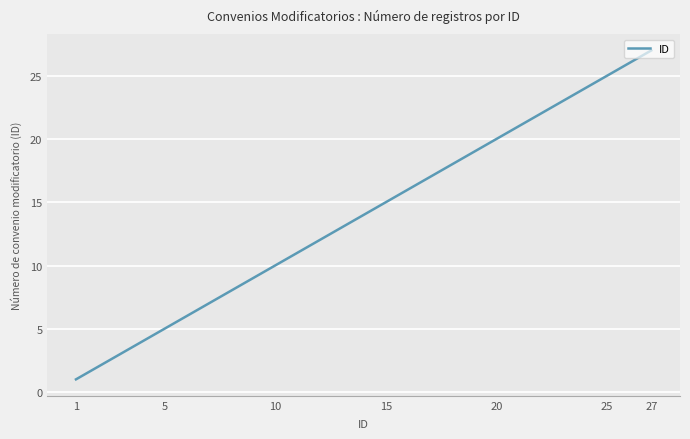

What is the greatest value displayed?

27